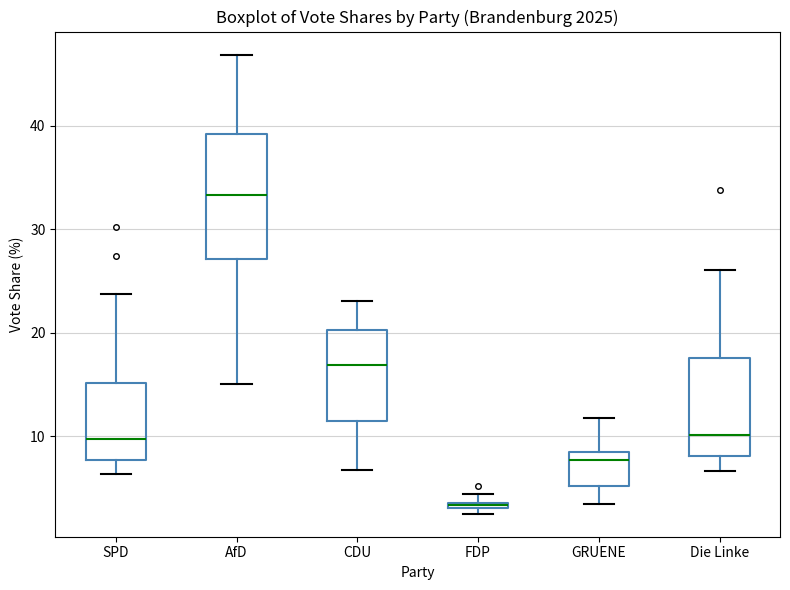

Where is the lower edge of the box for FDP on the y-axis? The values are not printed on the chart, so give them approximately, as read against the axis.

3